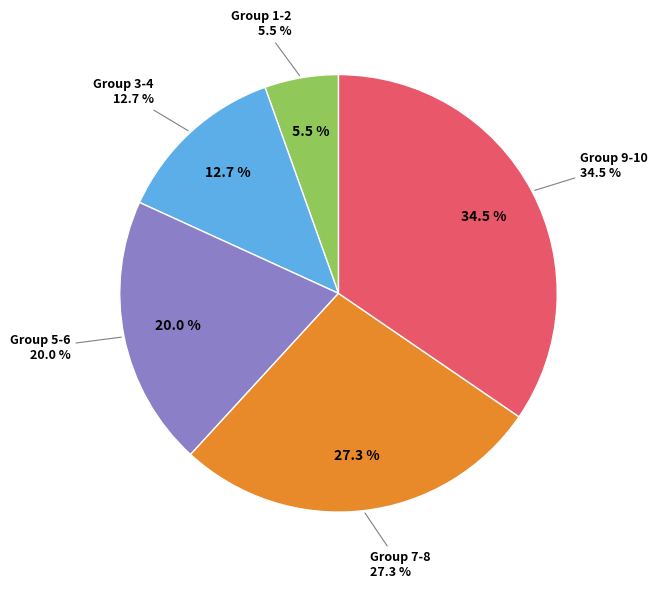

Which category has the biggest portion of the pie?

9